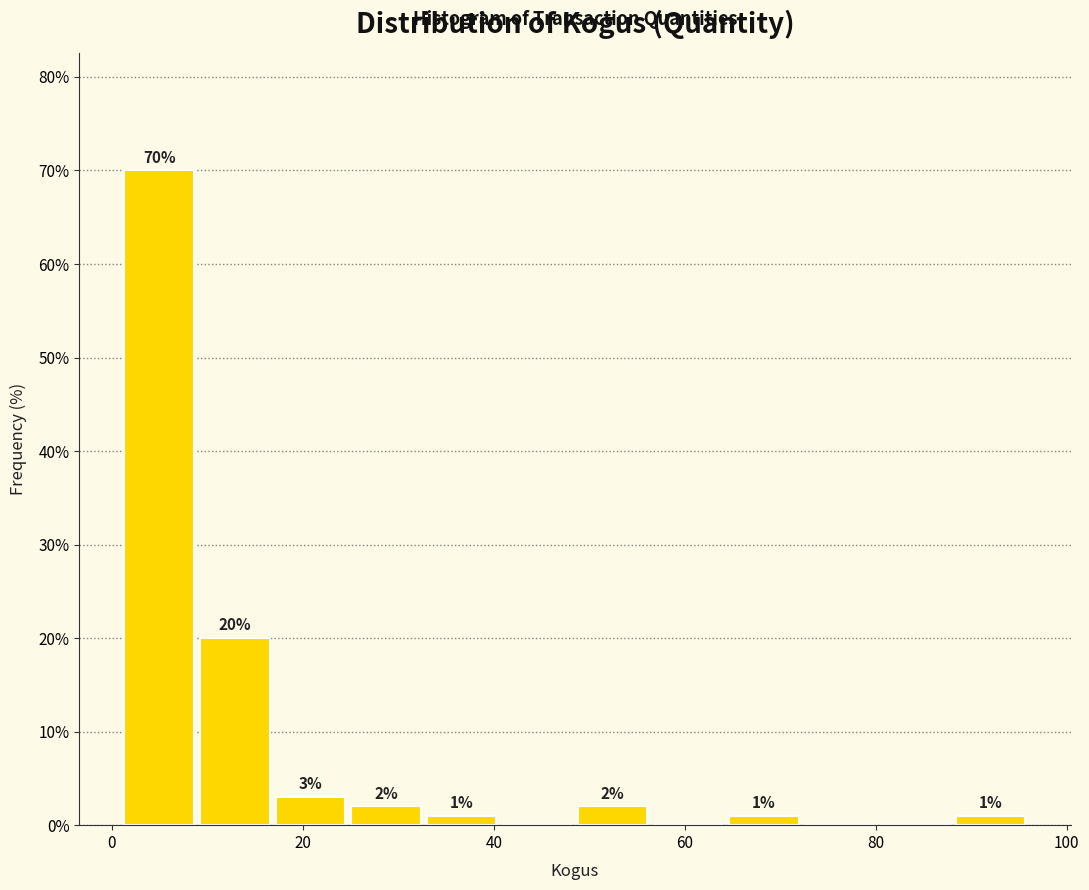

Around what value on the x-axis is the tallest bar? Give the approximate position of its centre, as read against the axis.

4